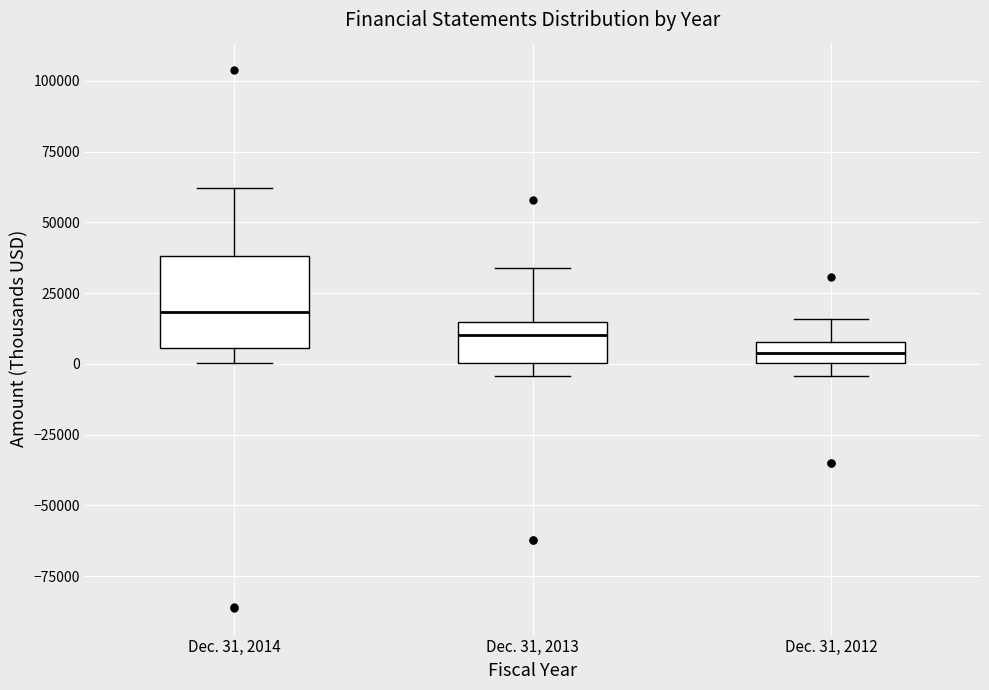

Which box is the tallest, from its lower edge to its upper edge?

Dec. 31, 2014